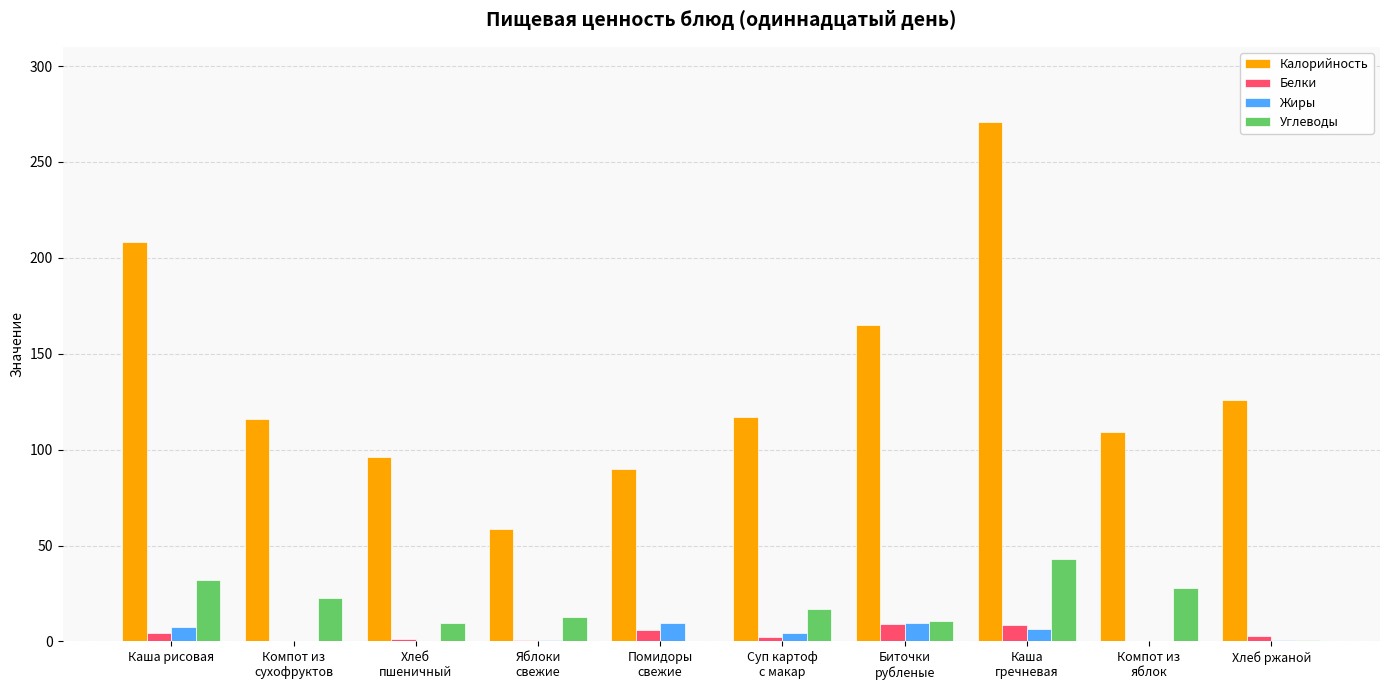

Are the bars horizontal?

No